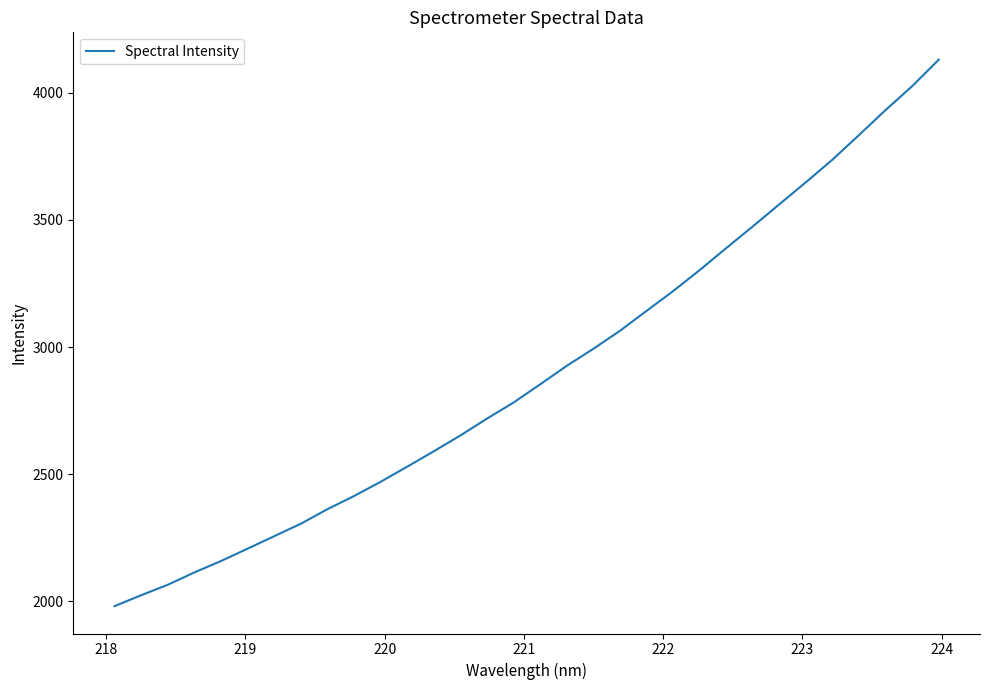

What is the maximum value shown in the chart?

4129.8